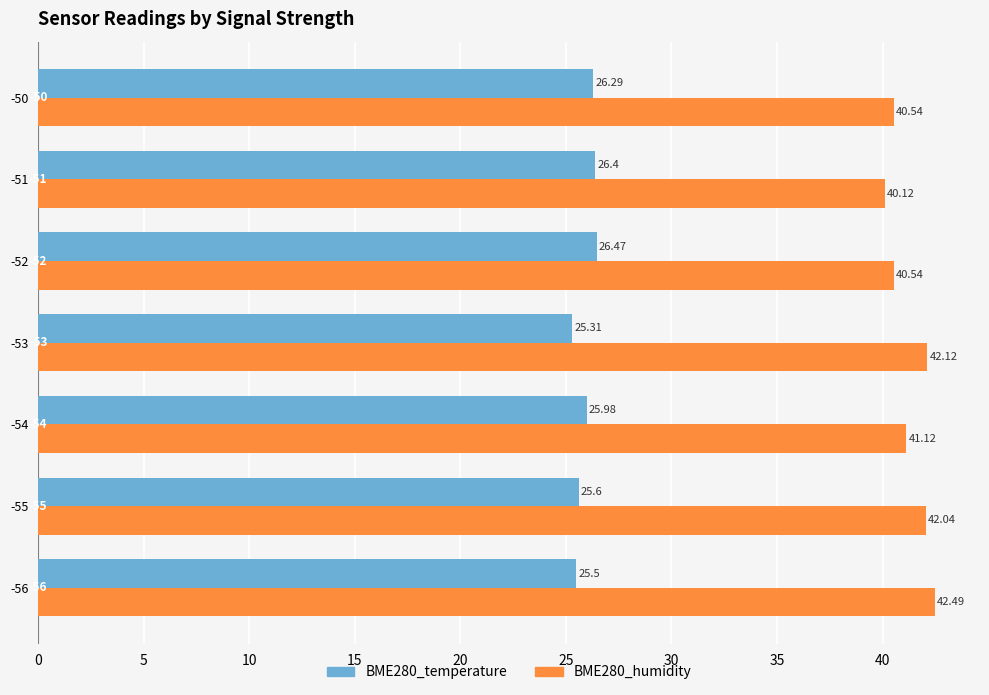

What is the difference between the second highest and second lowest values in the BME280_temperature series?

0.9